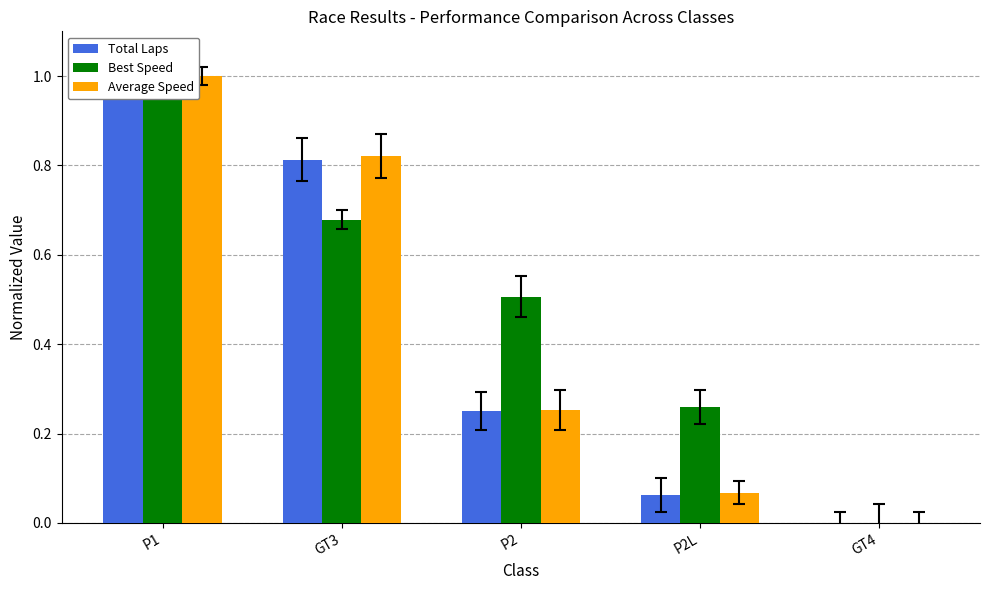

Rank the series at P1 from highest to lowest value.

Total Laps, Best Speed, Average Speed